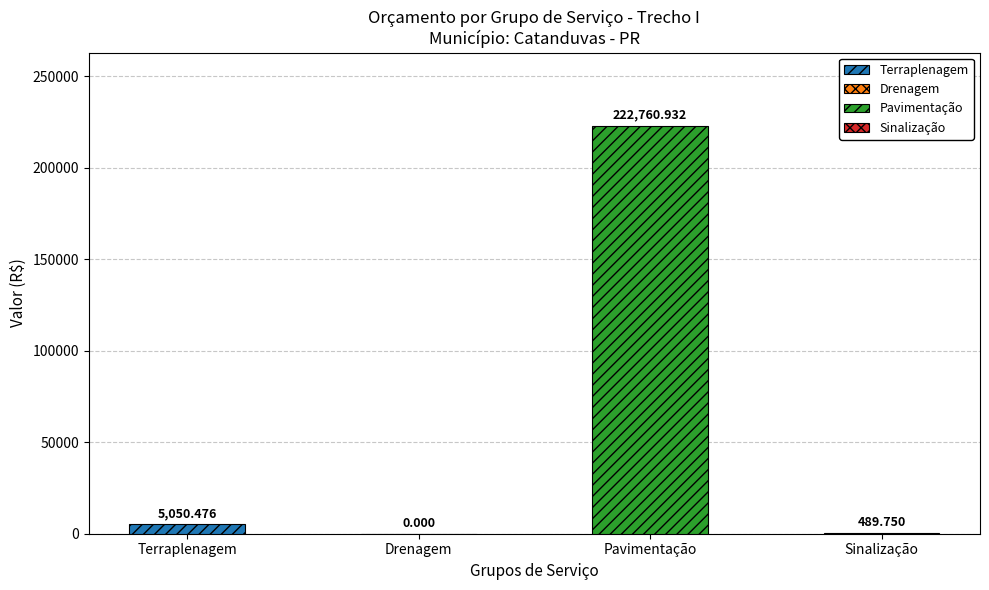

Is the value of Pavimentação at Terraplenagem greater than the value of Terraplenagem at Terraplenagem?

No